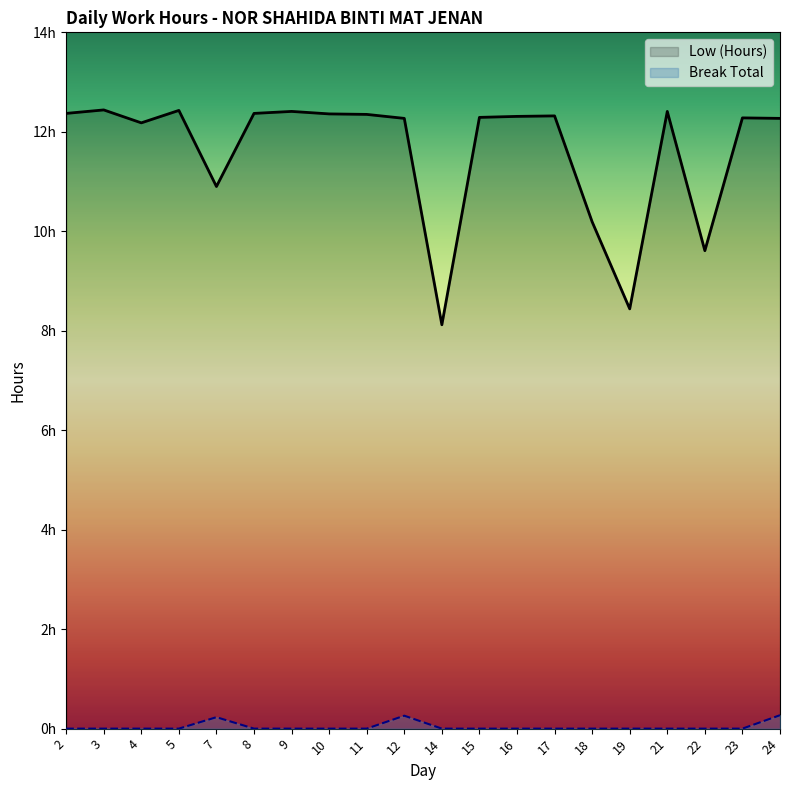

At which category is the sum across all series the highest?

24